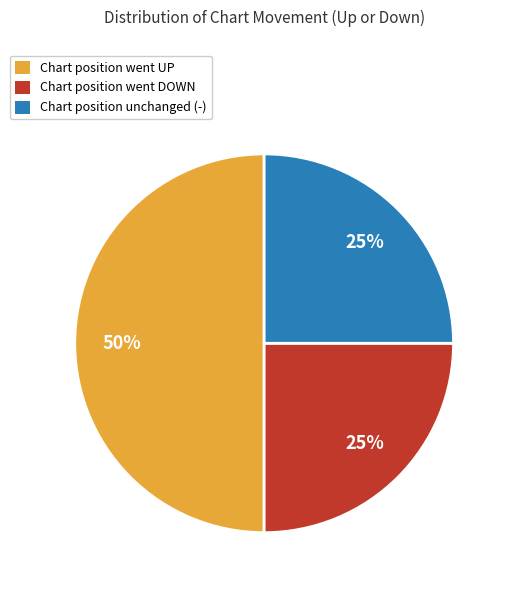

Is it true that Chart position went UP is 58% of the pie?

False